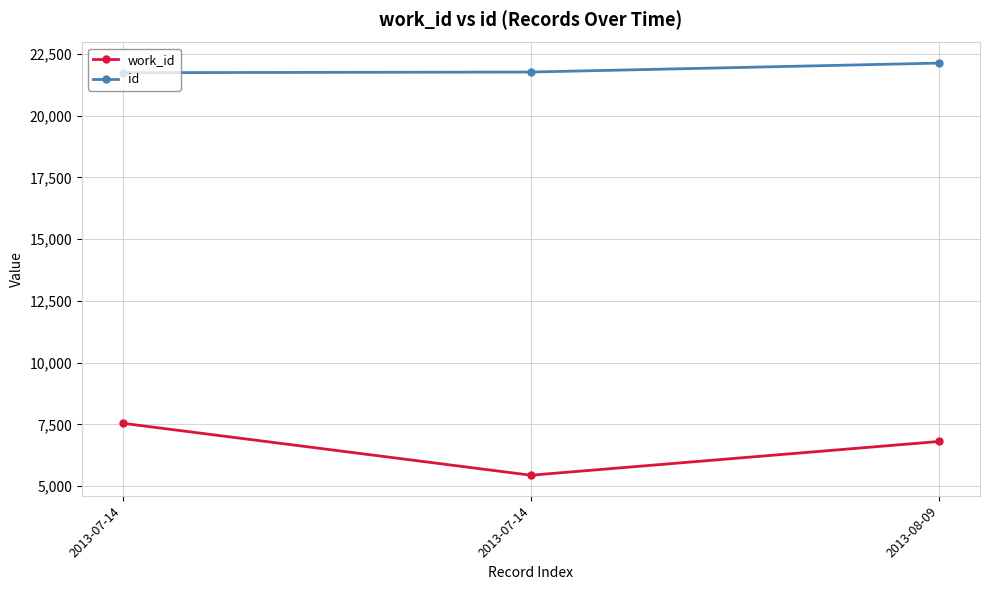

How many lines are shown in the chart?

2